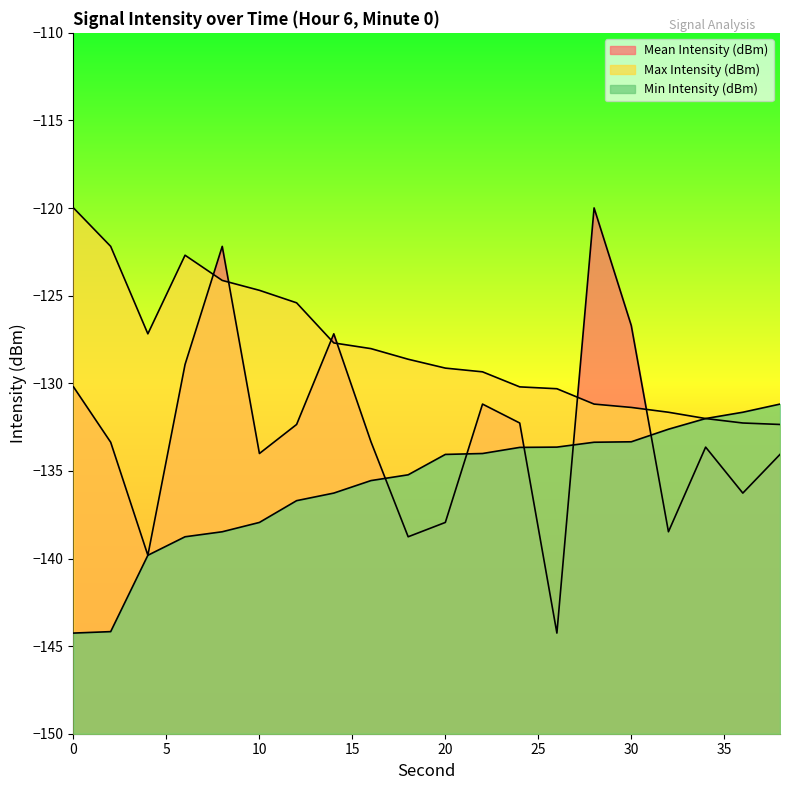

Rank the series by their average value, from lowest to highest.

Min Intensity (dBm), Mean Intensity (dBm), Max Intensity (dBm)